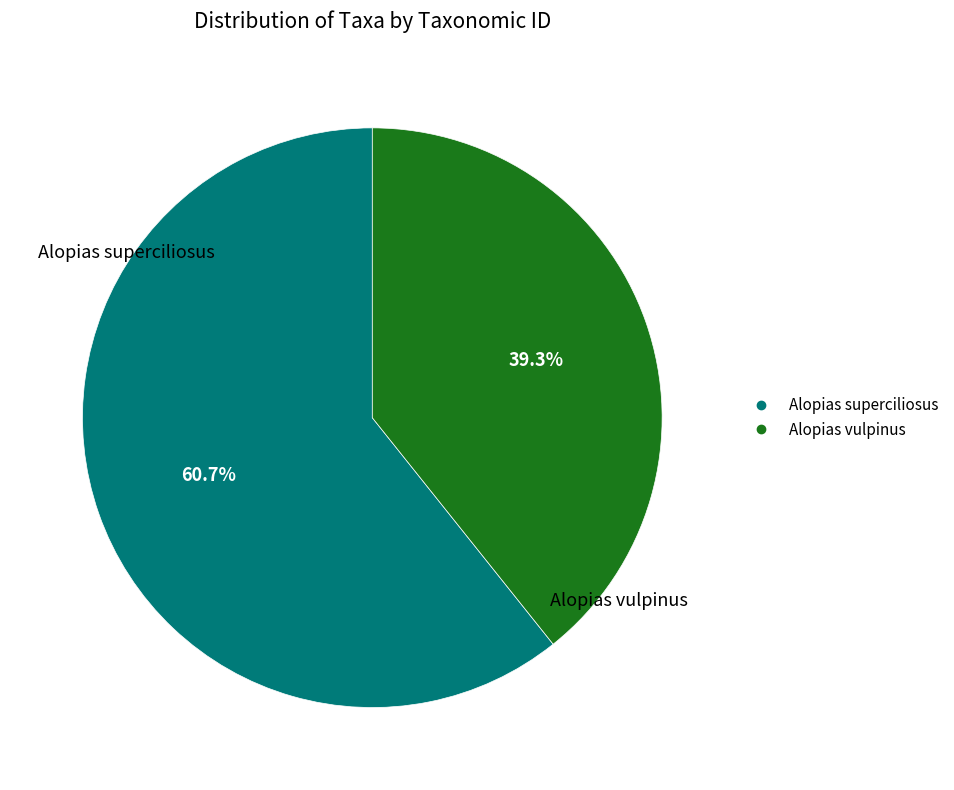

Which slice is the largest?

Alopias superciliosus